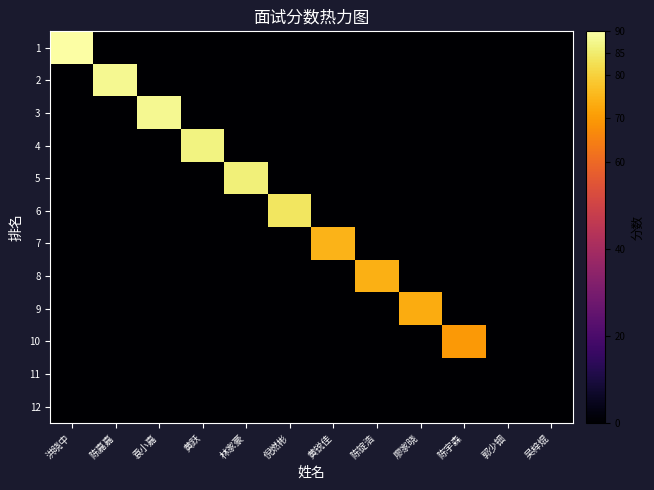

Which label corresponds to the smallest value in the chart?

陈嘉嘉